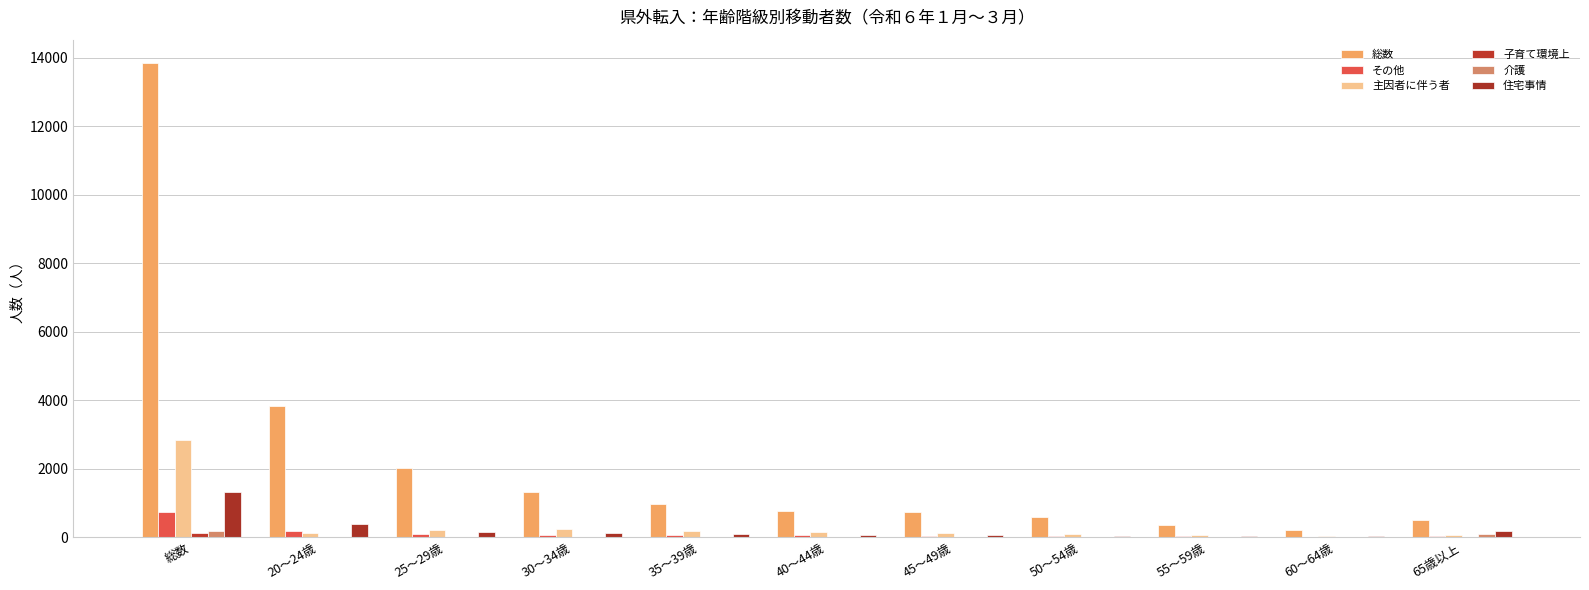

Are the bars grouped side by side (vs. stacked)?

Yes